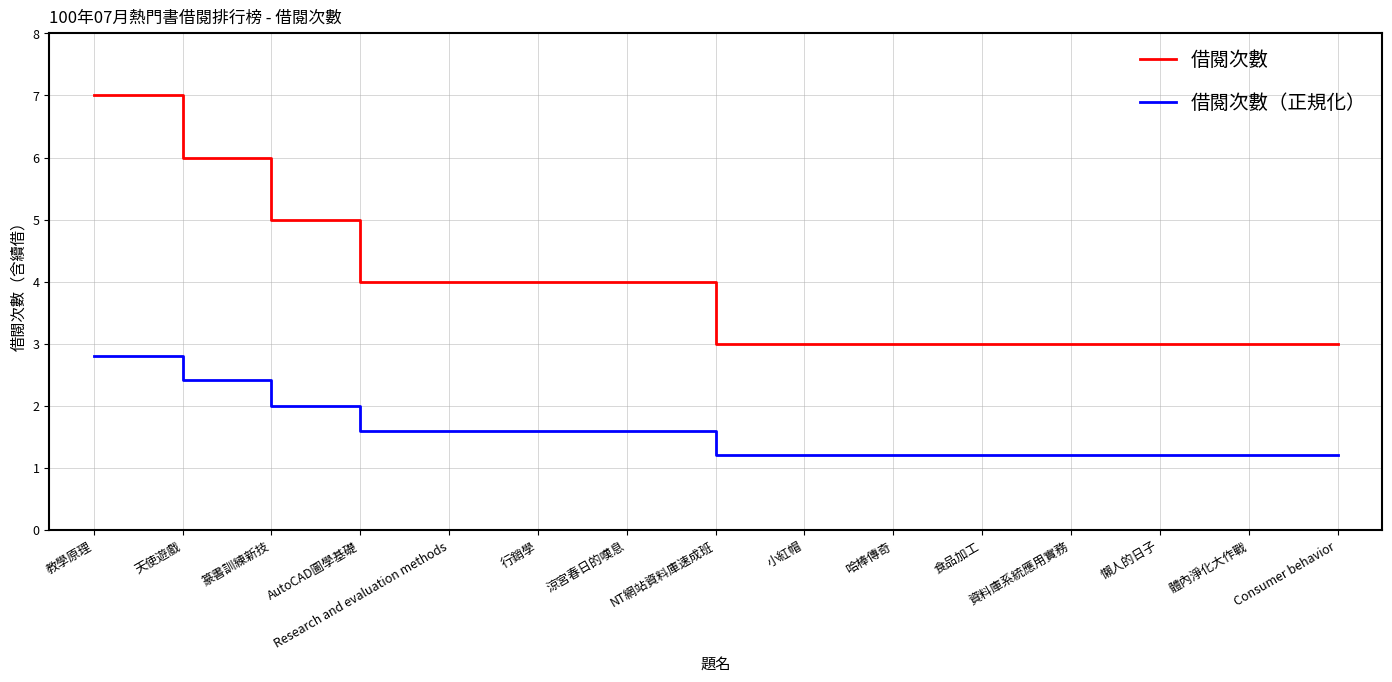

What position from the left is NT網站資料庫速成班?

8